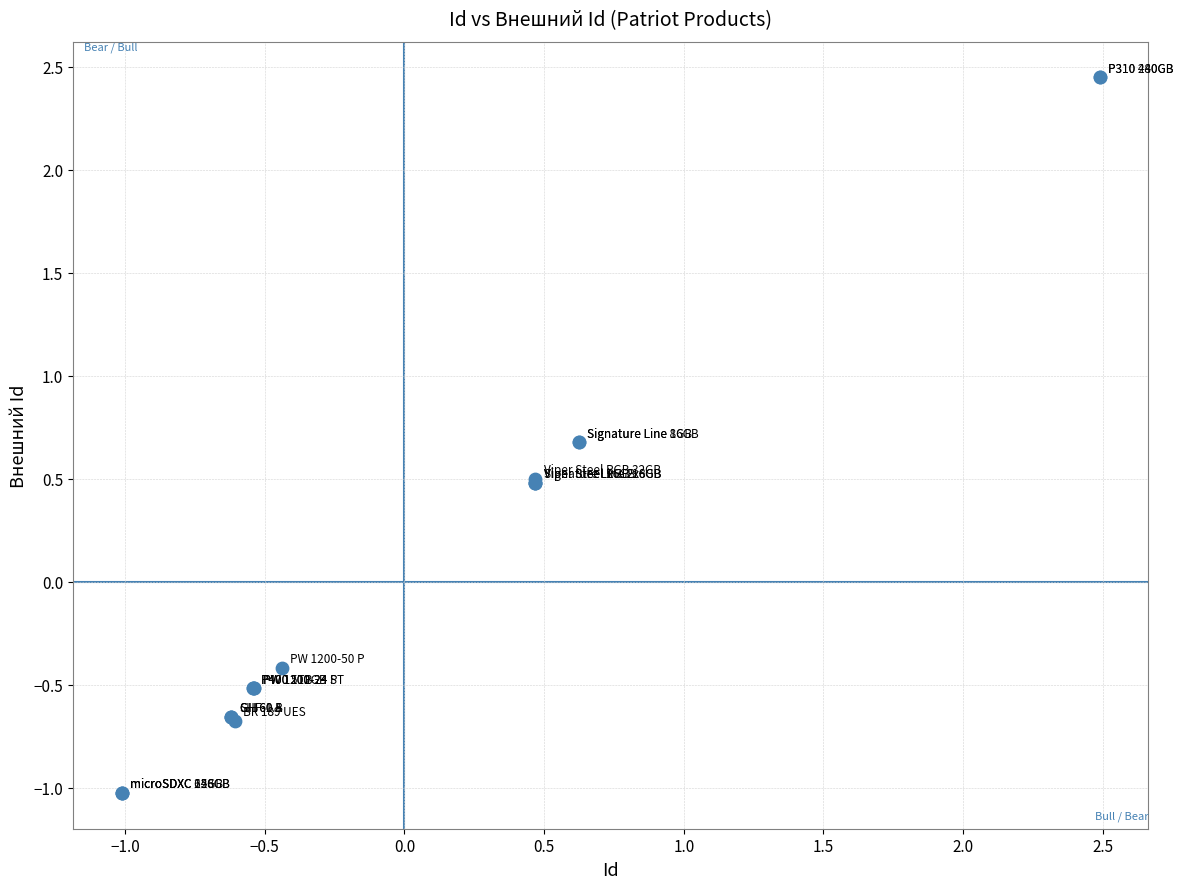

What Y value in the scatter plot is closest to 0?

-0.4